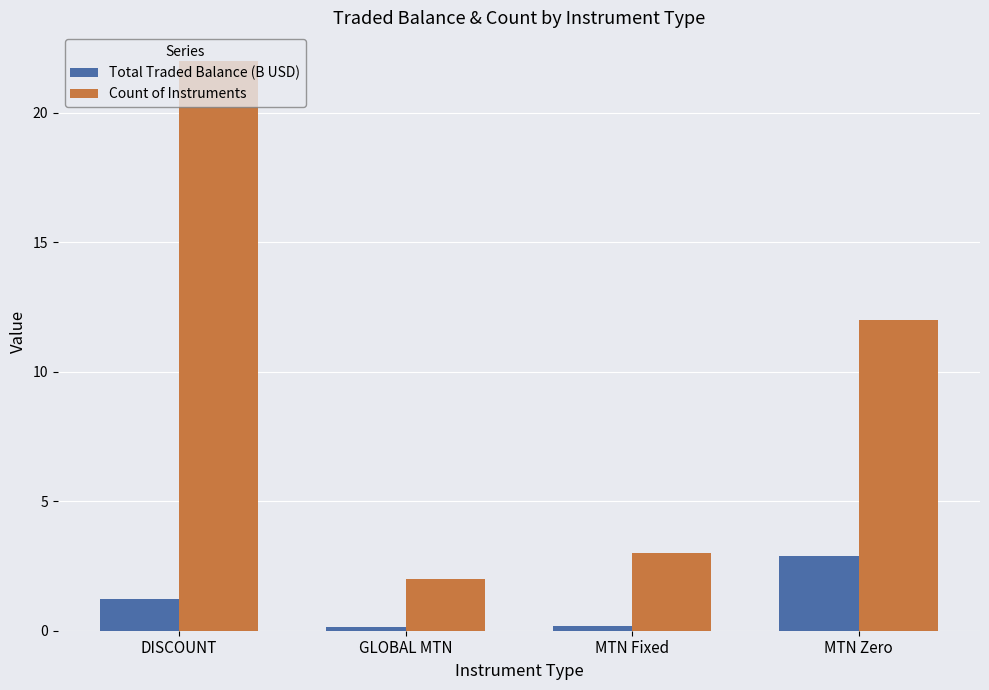

Rank the series at MTN Zero from highest to lowest value.

Count of Instruments, Total Traded Balance (B USD)